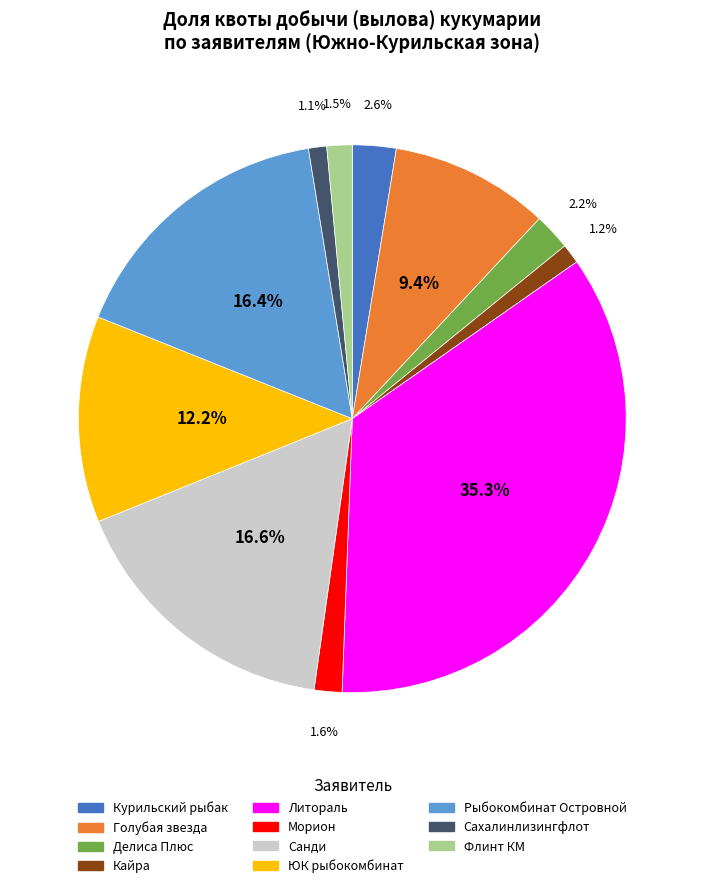

Does any single category account for the majority?

No